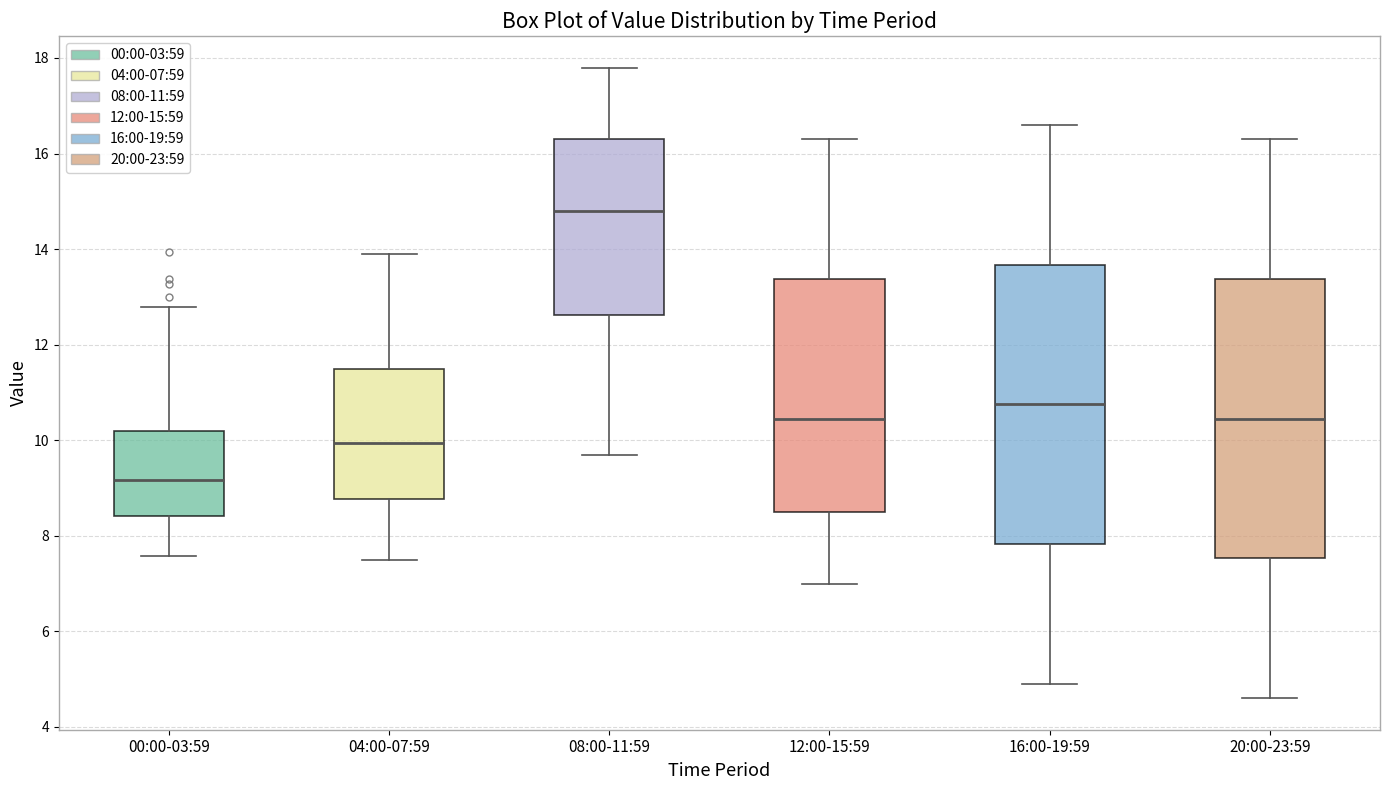

Which box has the highest median line?

08:00-11:59